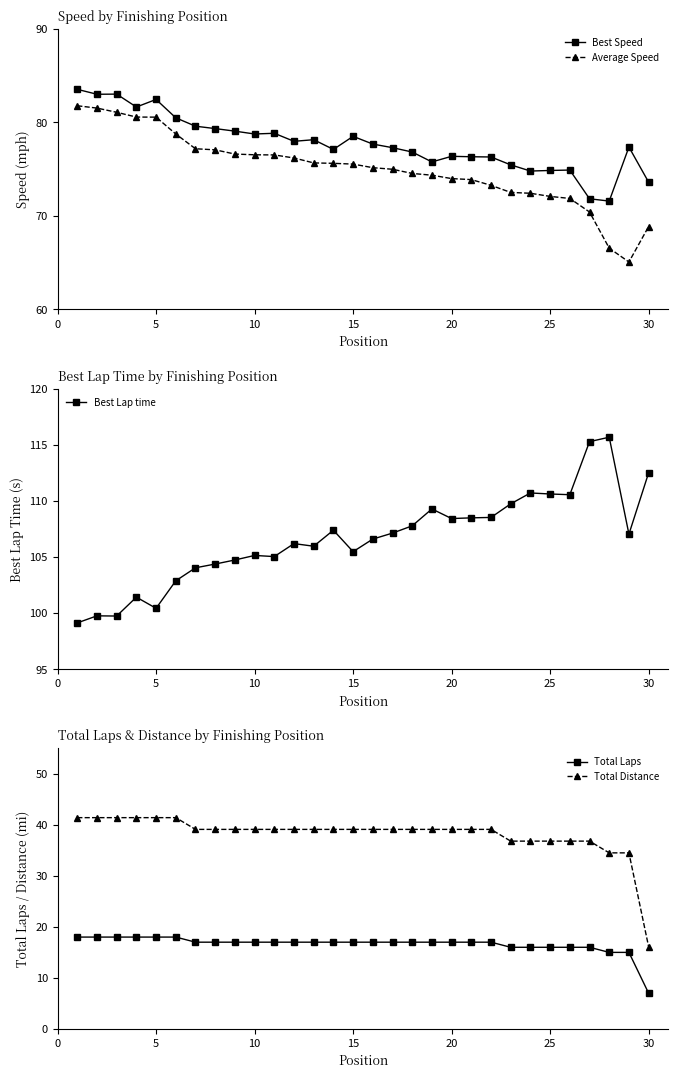

Does the chart have visible grid lines?

No